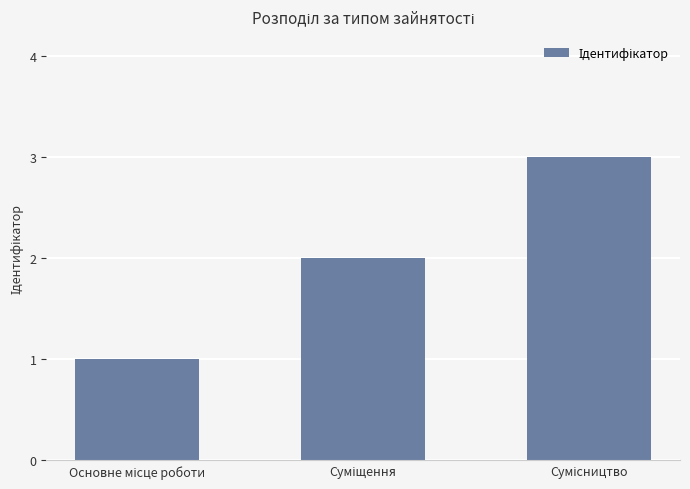

Count the values in the range 1 to 3.

3